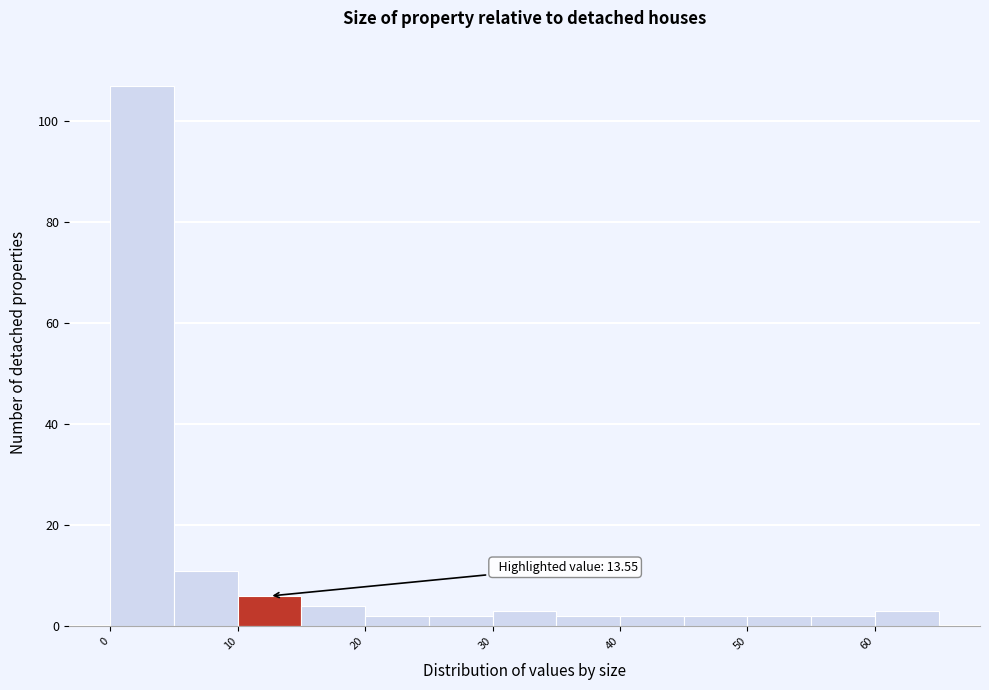

Over which range of the x-axis is the bar tallest?

0 to 5